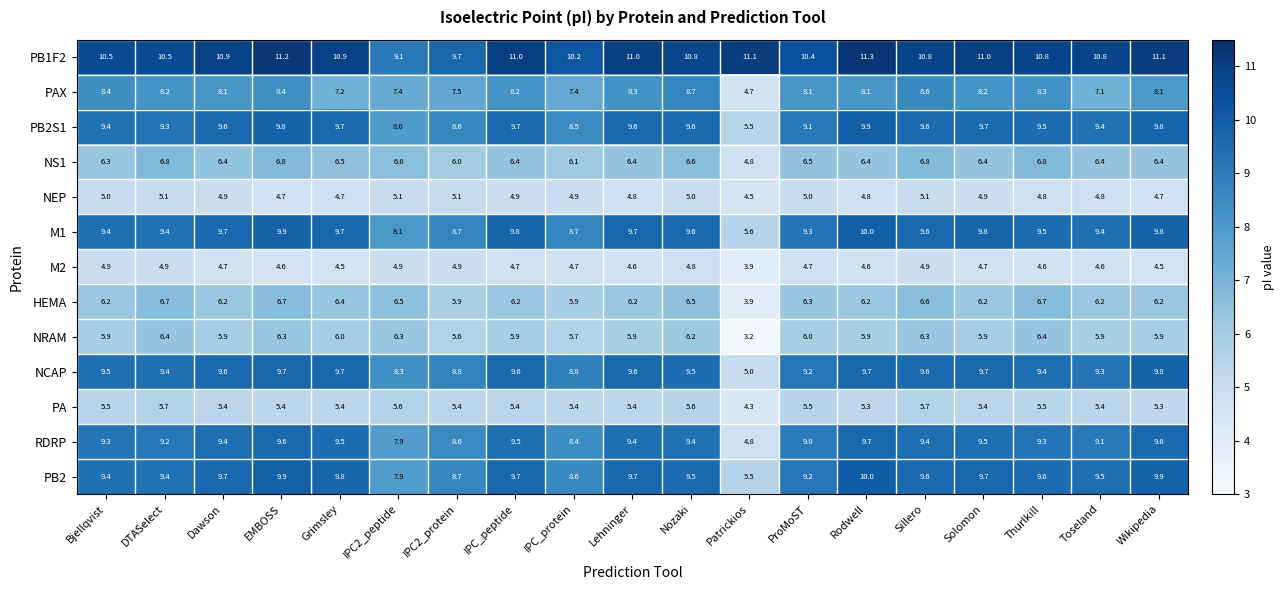

At which category does the chart reach its minimum across all series?

Patrickios